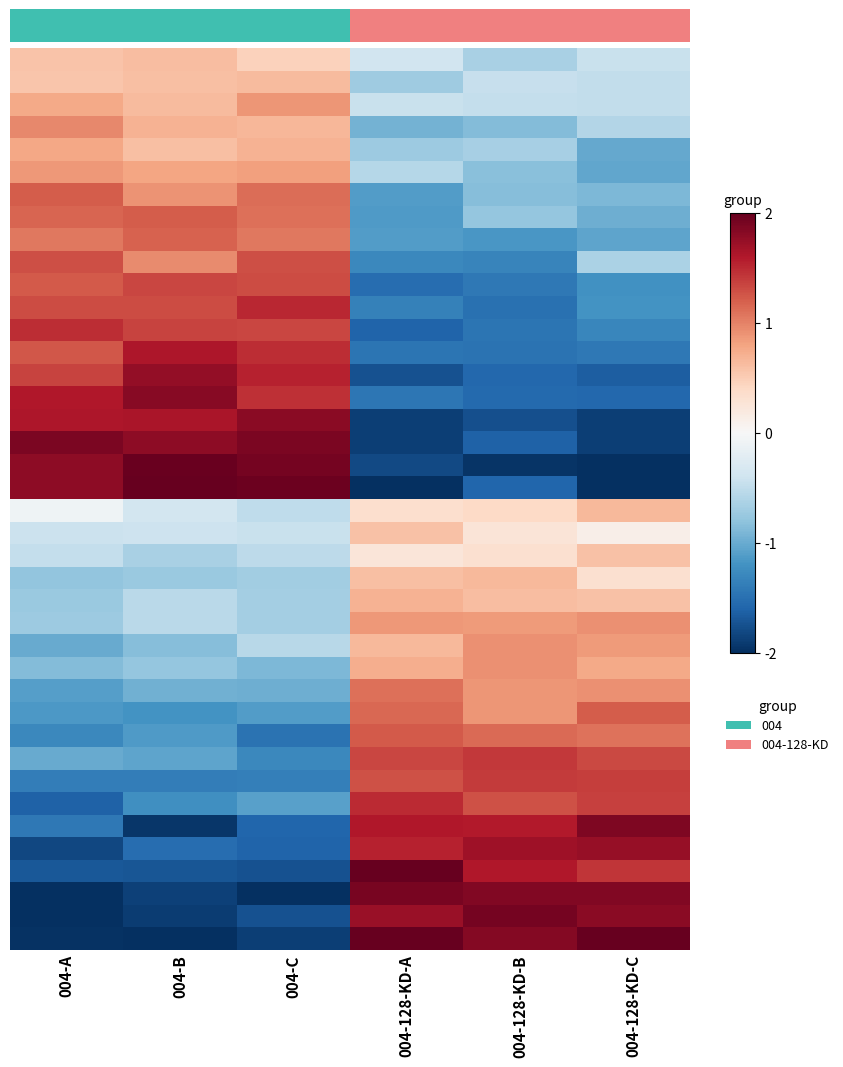

What is the total value across all series at 004-128-KD-B?

-1.6